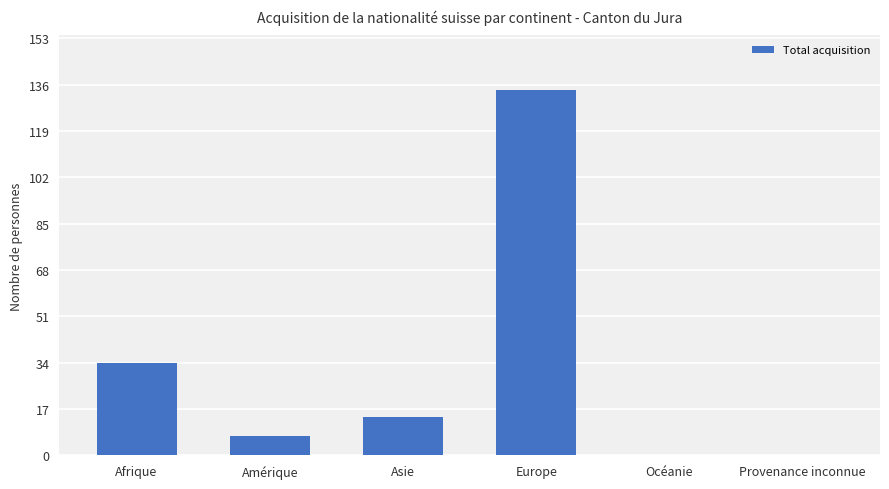

Is it true that the value at Asie is 4?

False